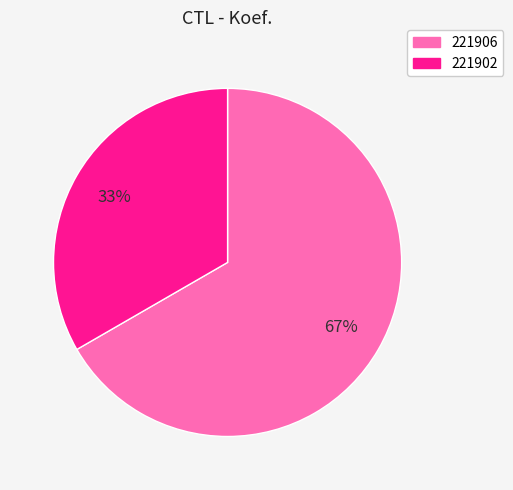

To the nearest percent, what is the average slice percentage?

50%